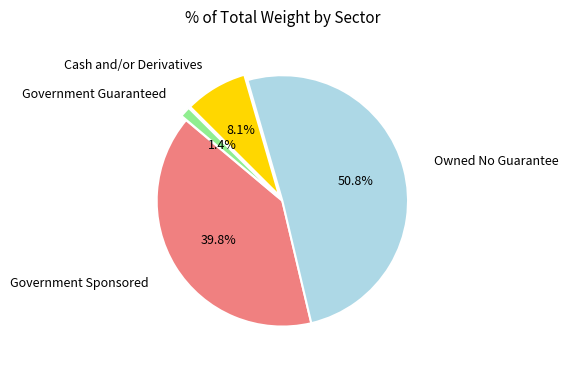

Is there a majority slice in this chart?

Yes